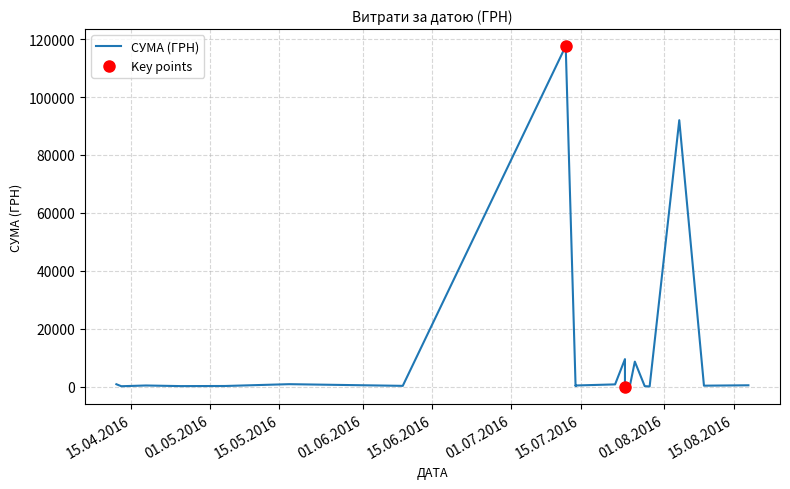

Between 09.06.2016 and 12.04.2016, which is larger?

12.04.2016